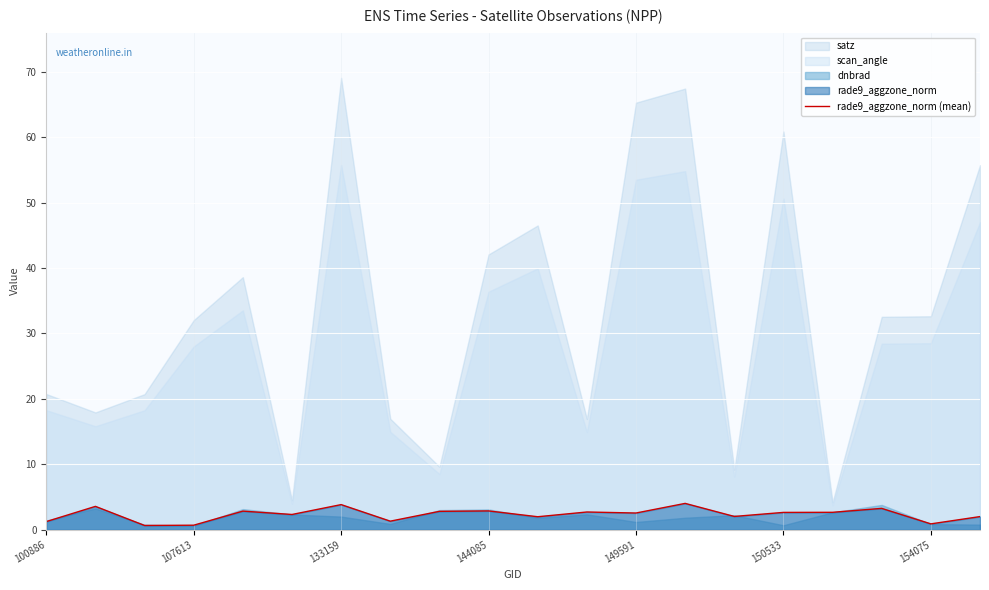

What is the sum of all values?

46.5